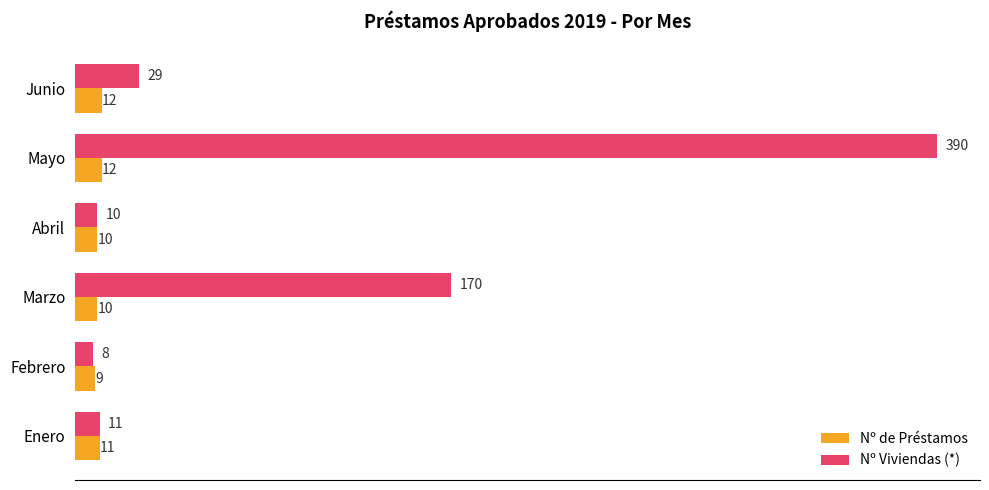

The Nº Viviendas (*) series shows 15 at Junio. True or false?

False